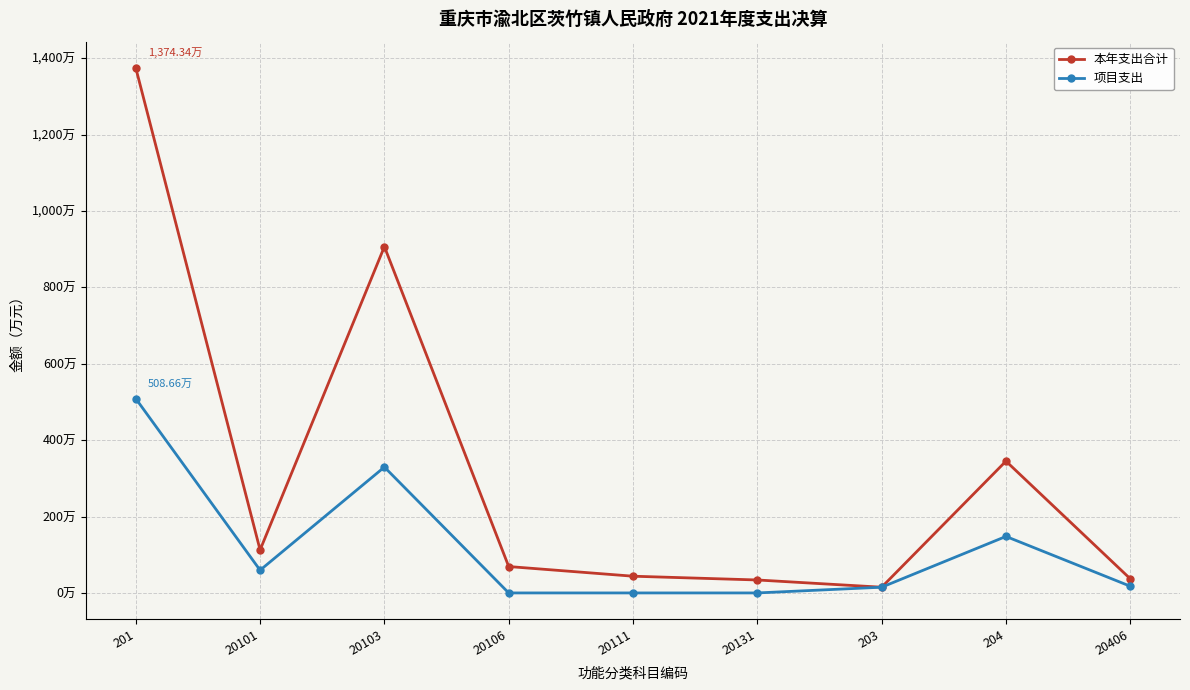

What is the total value across all series at 201?

1883.0